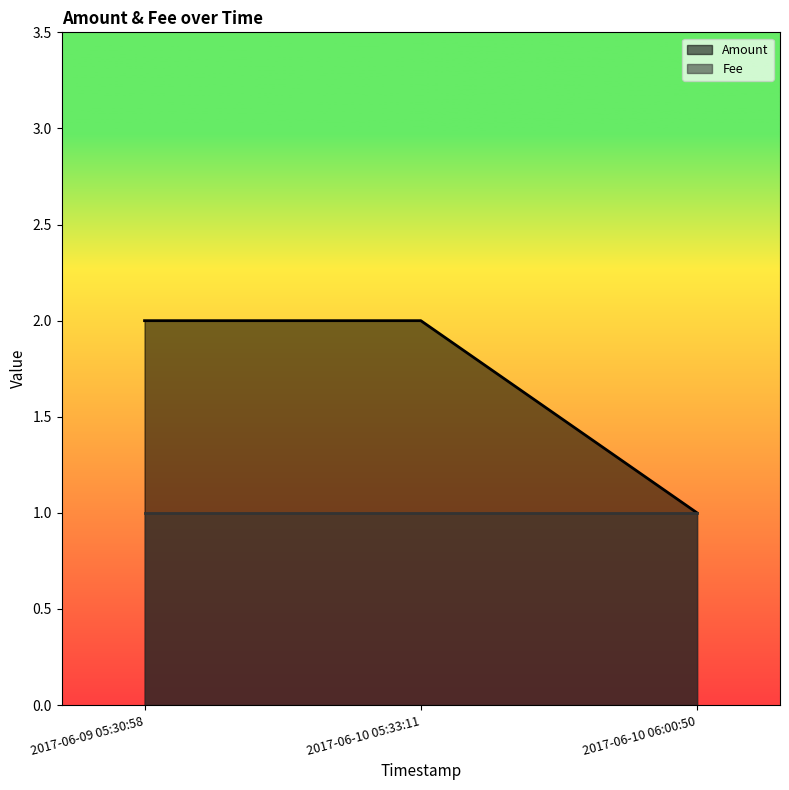

Rank the categories by value from lowest to highest.

2017-06-10 06:00:50, 2017-06-09 05:30:58, 2017-06-10 05:33:11